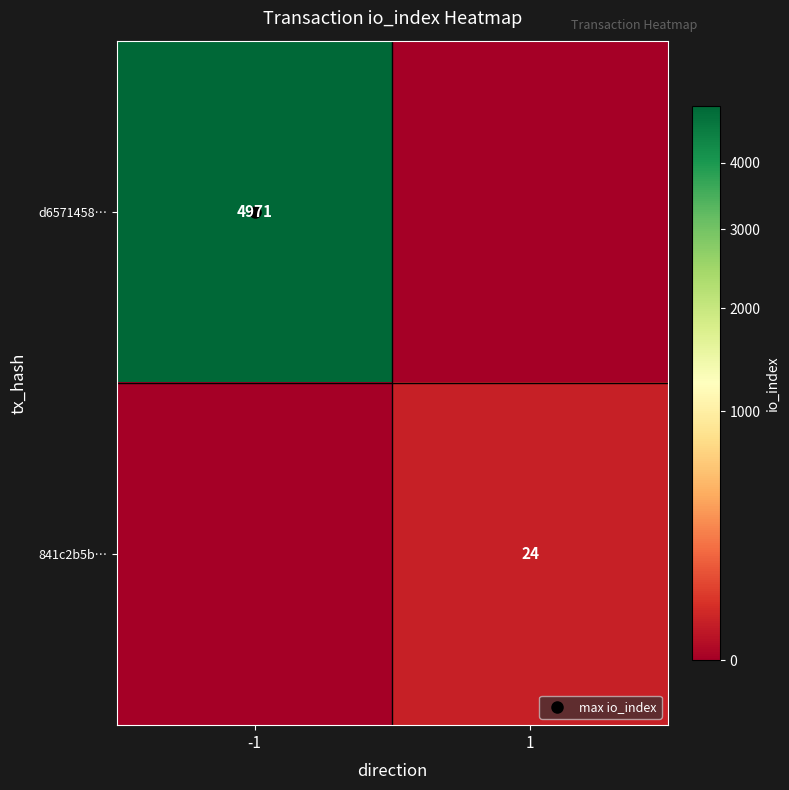

Which series has the largest total across all categories?

d6571458…